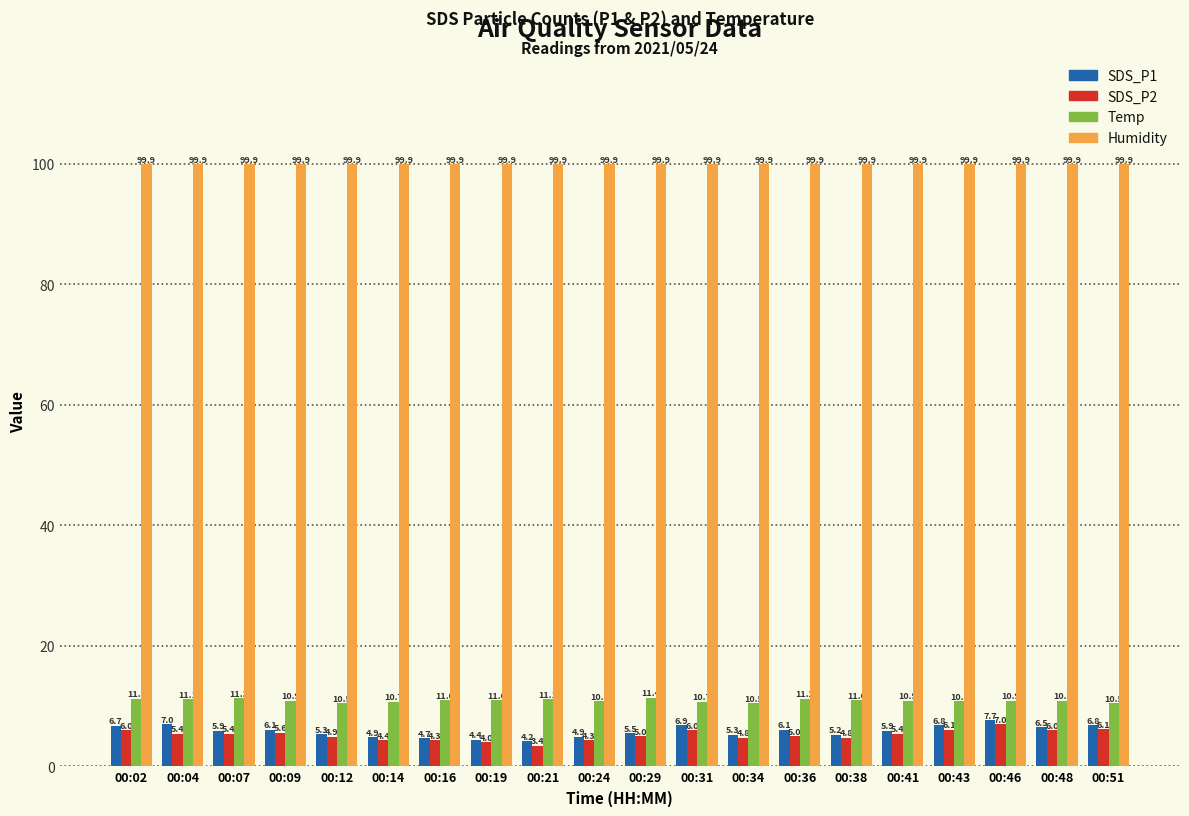

Which series changed the most between 00:12 and 00:46?

SDS_P1